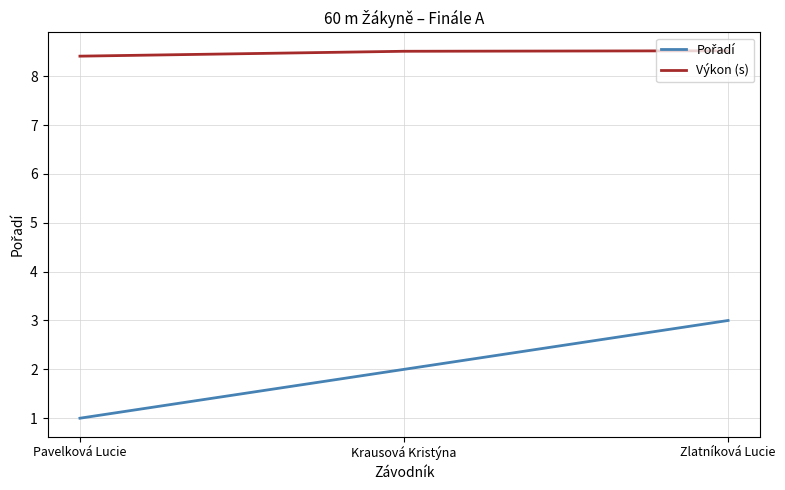

What is the spread (max minus min) of values at Krausová Kristýna?

6.5